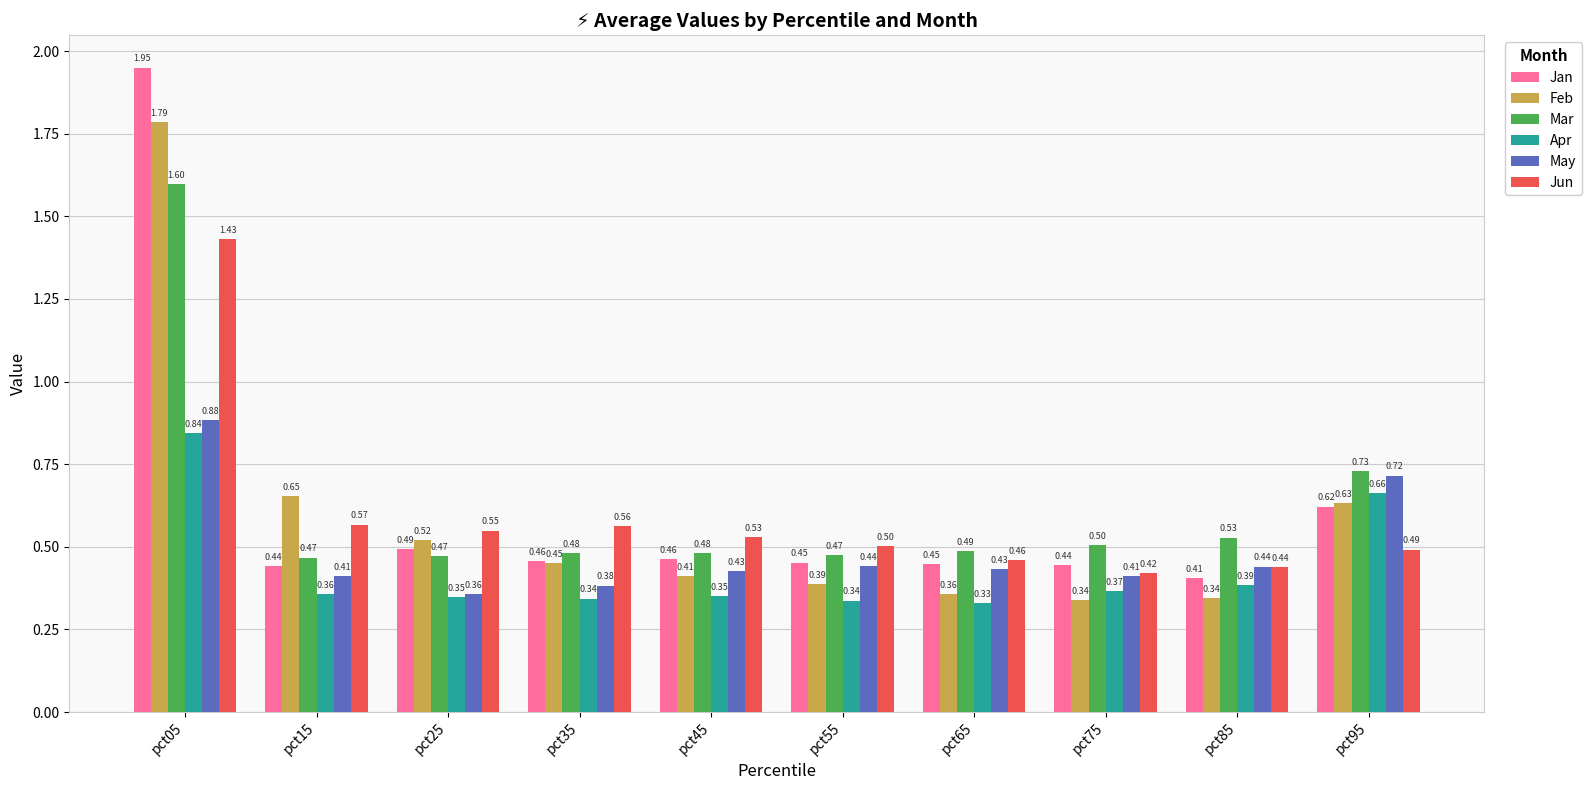

Is it true that Jan equals 0.3 at pct25?

False